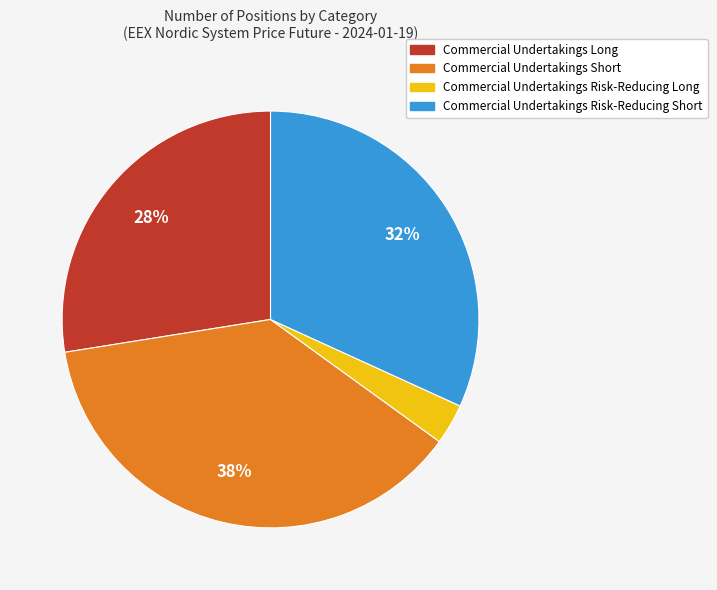

To the nearest percent, what portion does Commercial Undertakings Risk-Reducing Short represent?

32%